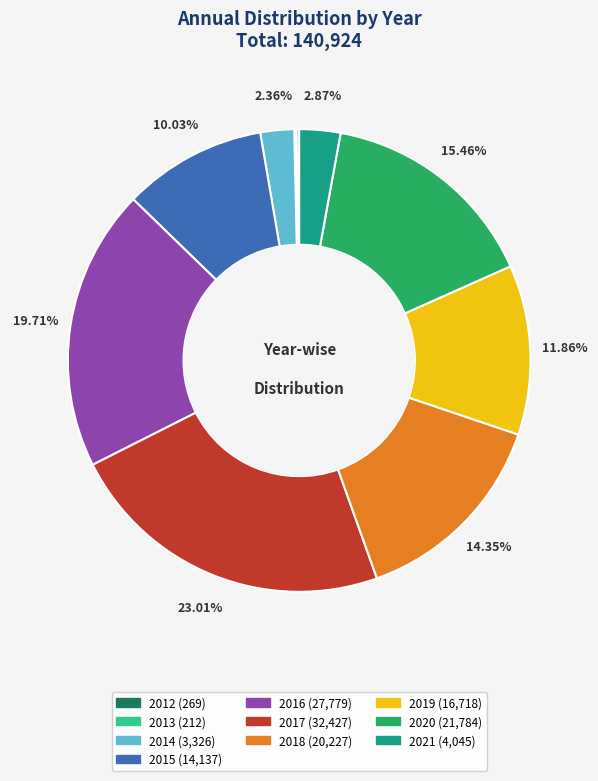

To the nearest percent, what is the average slice percentage?

10%